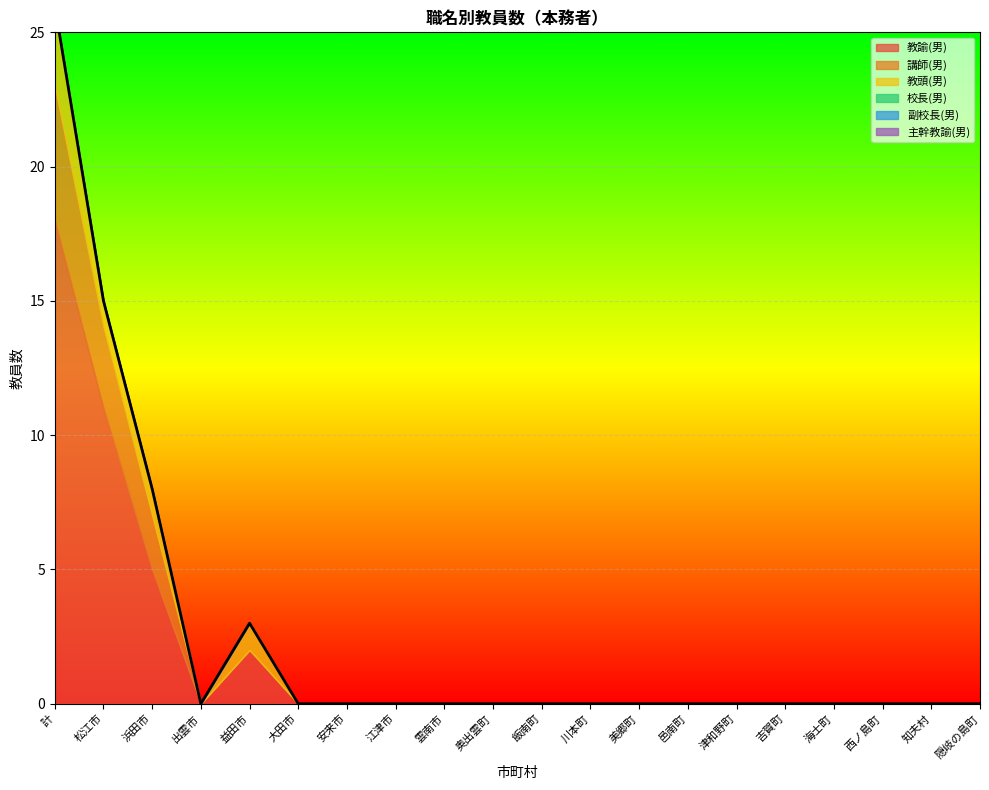

Is it true that 教頭(男) equals 0 at 邑南町?

True